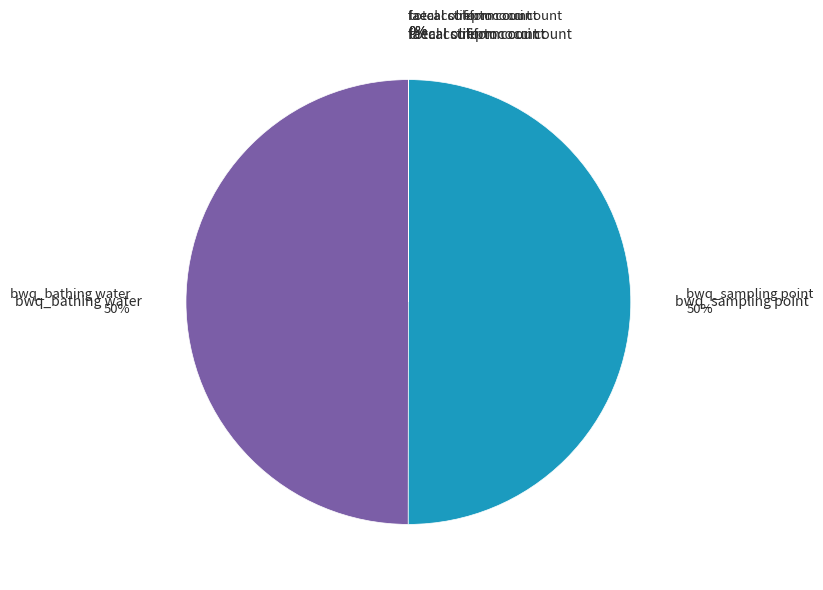

To the nearest percent, what is the average slice percentage?

20%